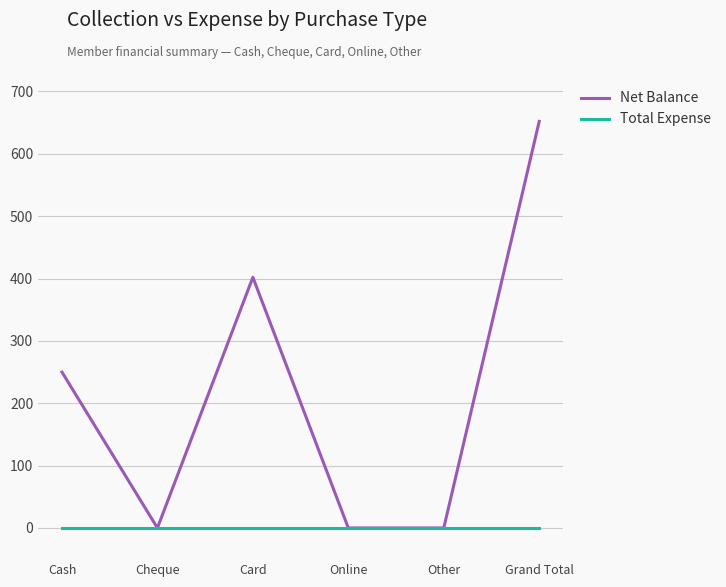

The Net Balance series shows 633 at Card. True or false?

False